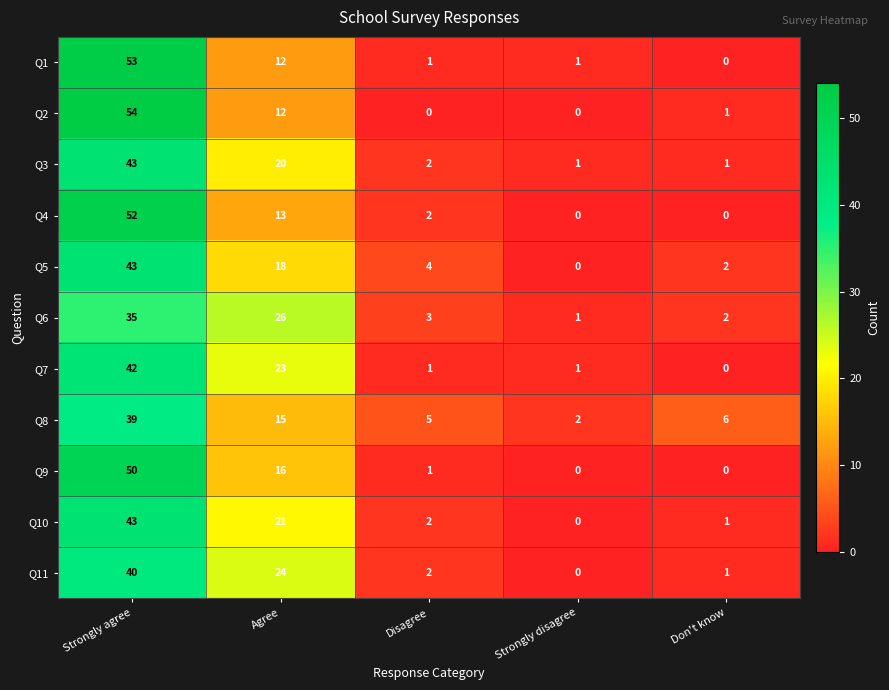

How many data points in Q3 are less than 2?

2